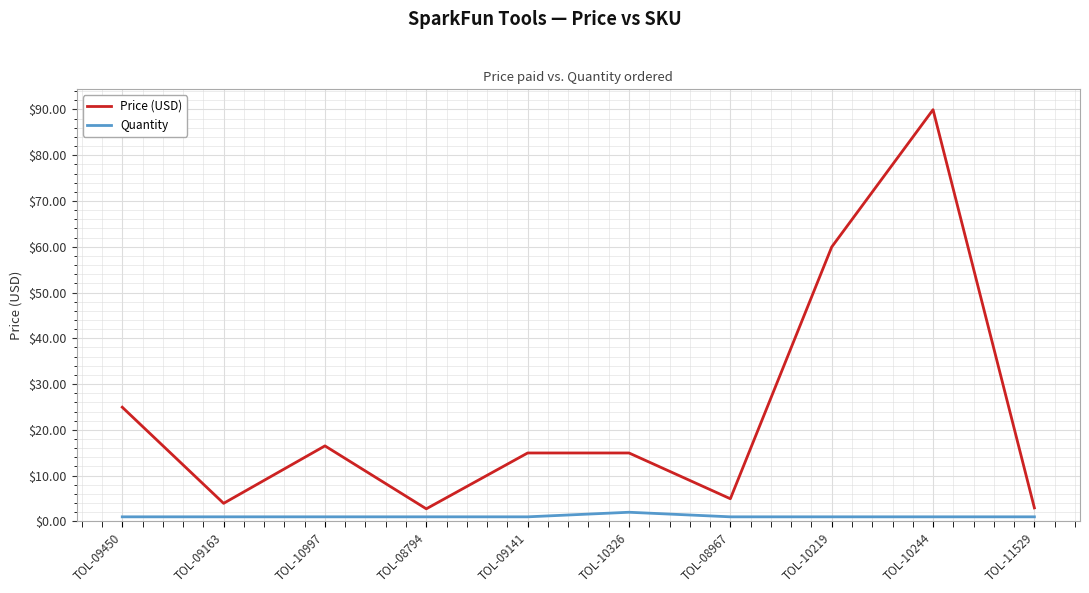

What is the maximum value for Price (USD)?

90.0